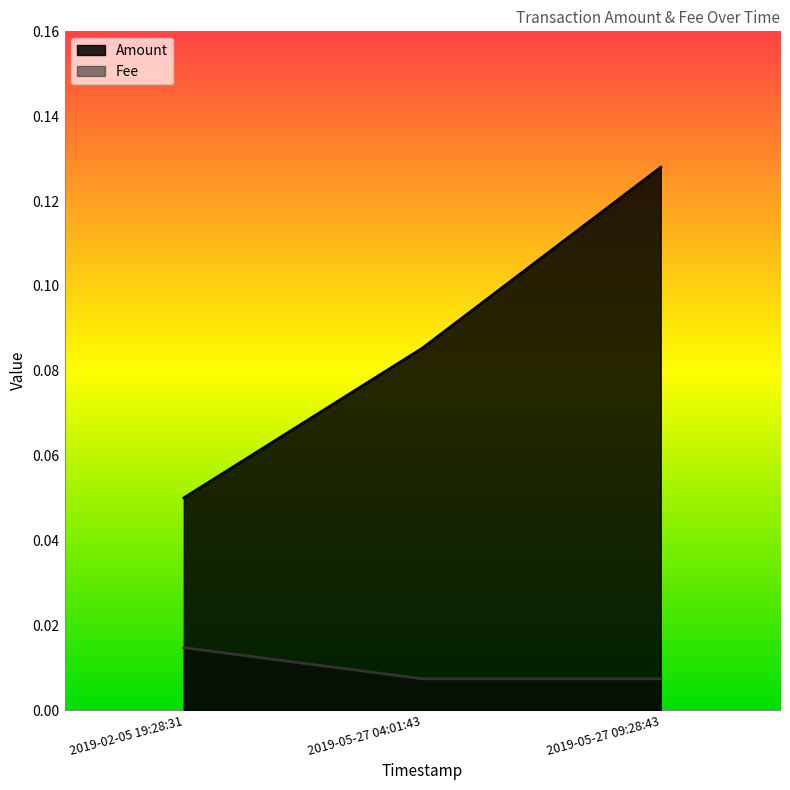

Does the chart have visible grid lines?

No